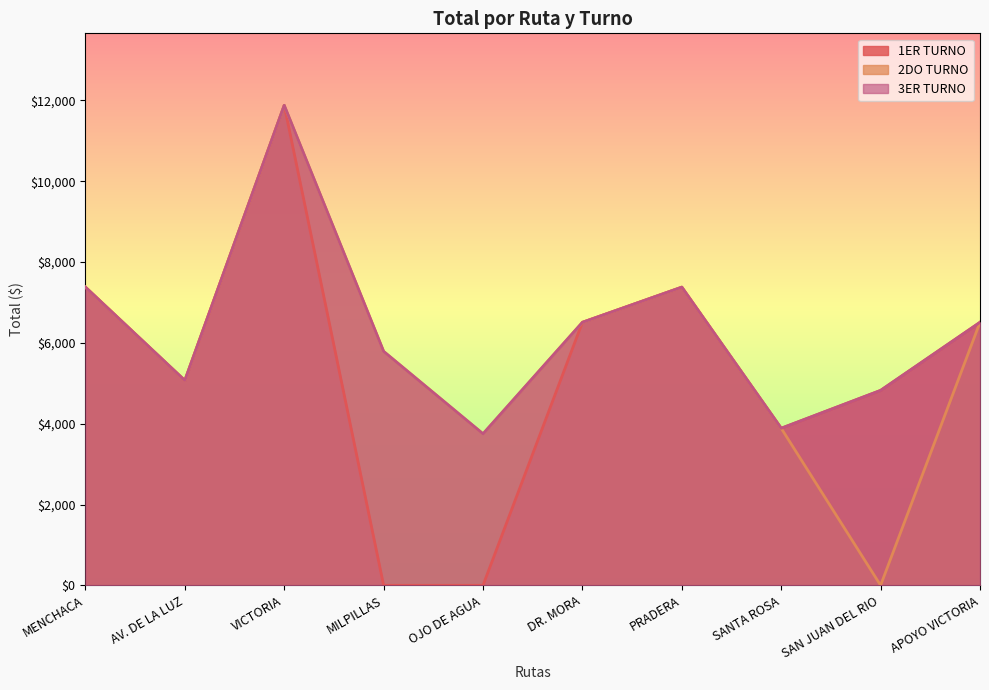

Reading left to right, transcribe all the data shown in this chart.

1ER TURNO: MENCHACA=7380	AV. DE LA LUZ=5070	VICTORIA=11880	MILPILLAS=0	OJO DE AGUA=0	DR. MORA=6510	PRADERA=7380	SANTA ROSA=3888	SAN JUAN DEL RIO=4825	APOYO VICTORIA=6510
2DO TURNO: MENCHACA=7380	AV. DE LA LUZ=5070	VICTORIA=11880	MILPILLAS=5790	OJO DE AGUA=3750	DR. MORA=6510	PRADERA=7380	SANTA ROSA=3888	SAN JUAN DEL RIO=0	APOYO VICTORIA=6510
3ER TURNO: MENCHACA=7380	AV. DE LA LUZ=5070	VICTORIA=11880	MILPILLAS=5790	OJO DE AGUA=3750	DR. MORA=6510	PRADERA=7380	SANTA ROSA=3888	SAN JUAN DEL RIO=4825	APOYO VICTORIA=6510